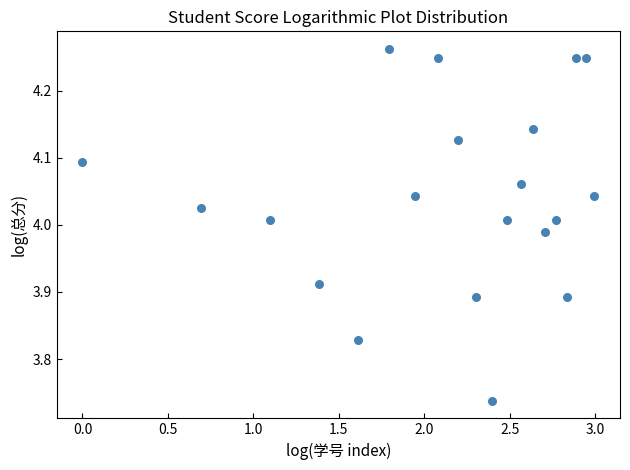

What is the range of Y values (max minus min)?

0.5